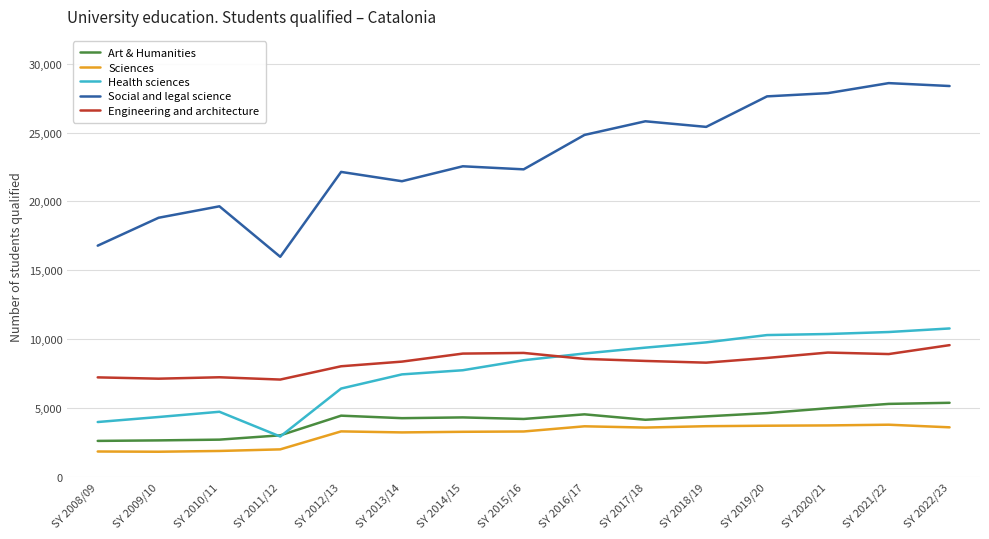

Which series changed the most between SY 2008/09 and SY 2015/16?

Social and legal science